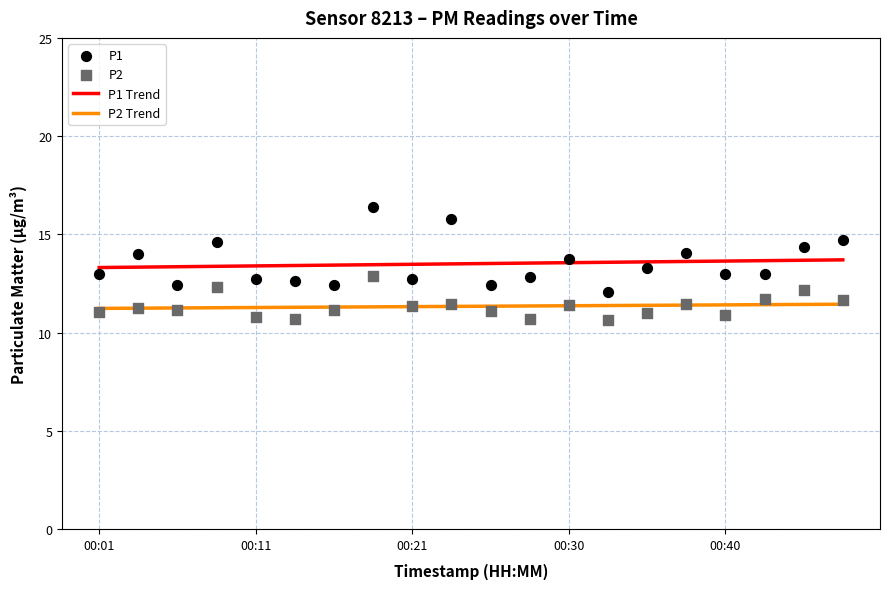

At which category is the sum across all series the highest?

00:18